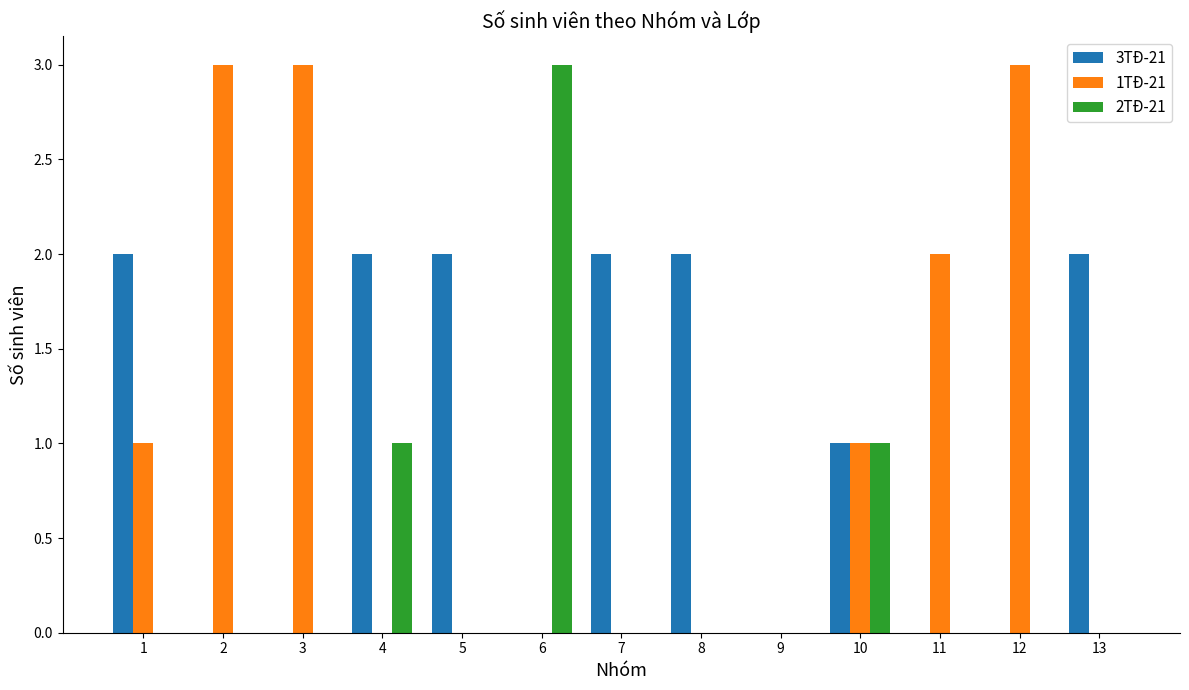

Reading left to right, transcribe all the data shown in this chart.

3TĐ-21: 2	0	0	2	2	0	2	2	0	1	0	0	2
1TĐ-21: 1	3	3	0	0	0	0	0	0	1	2	3	0
2TĐ-21: 0	0	0	1	0	3	0	0	0	1	0	0	0